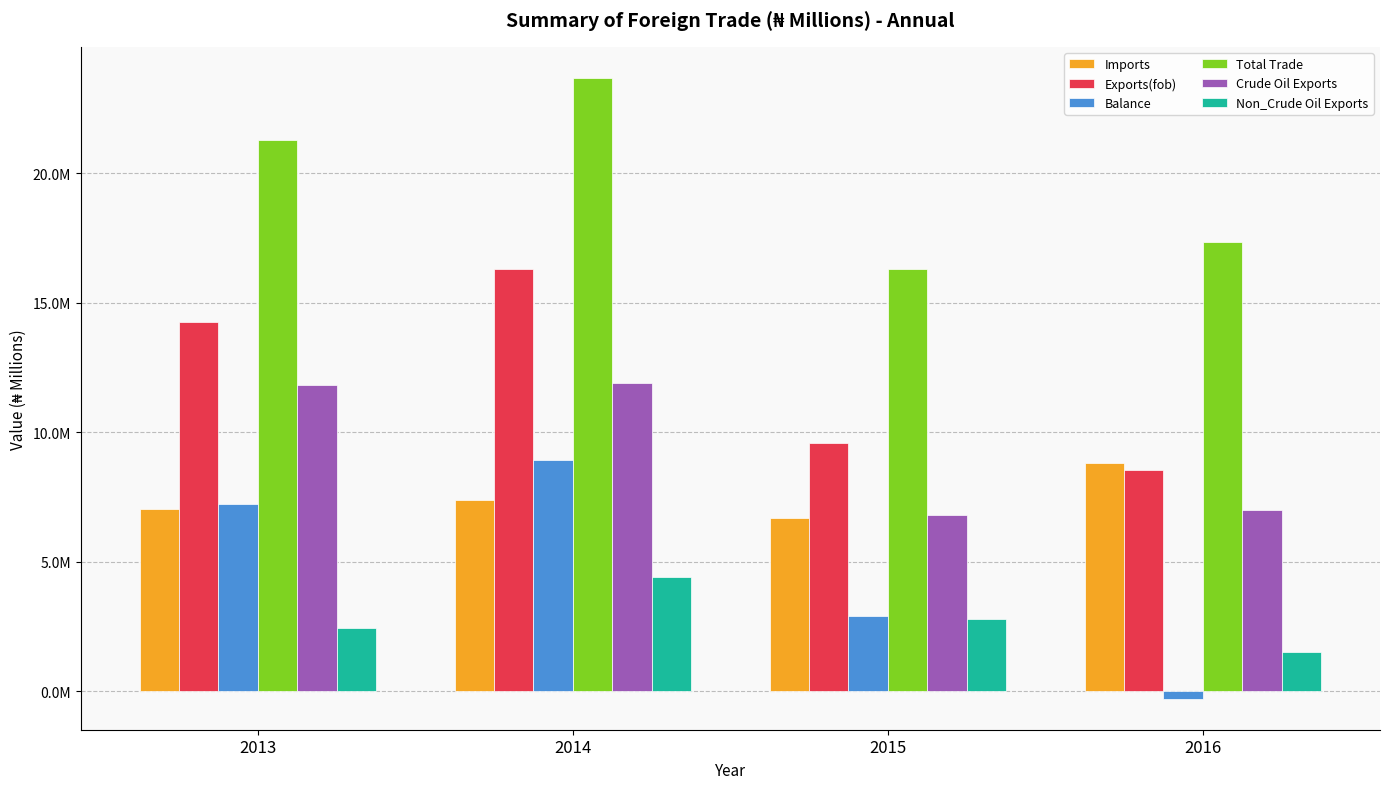

Are the bars horizontal?

No